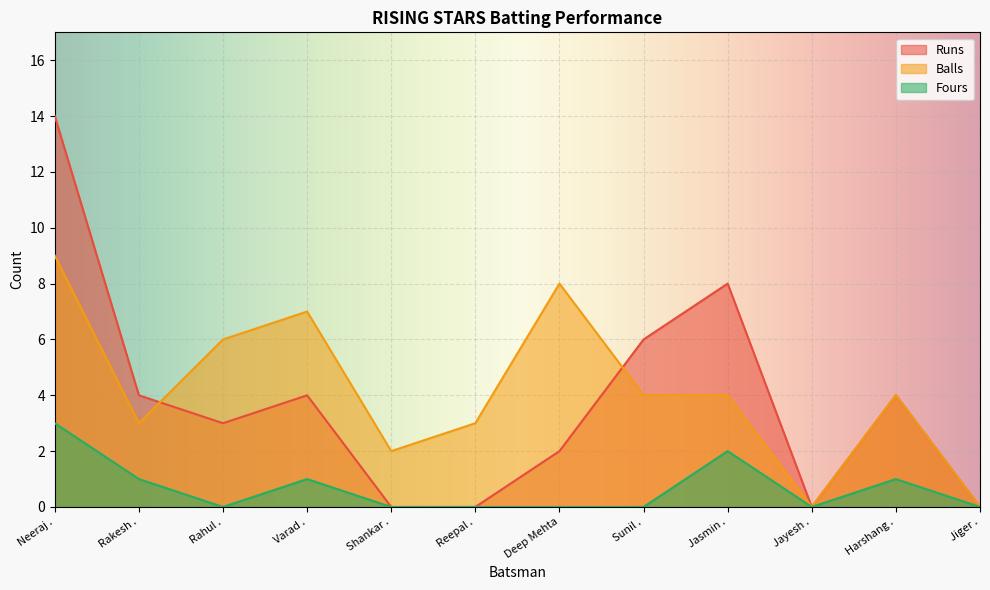

True or false: Fours has a value of 2 at Jasmin ..

True